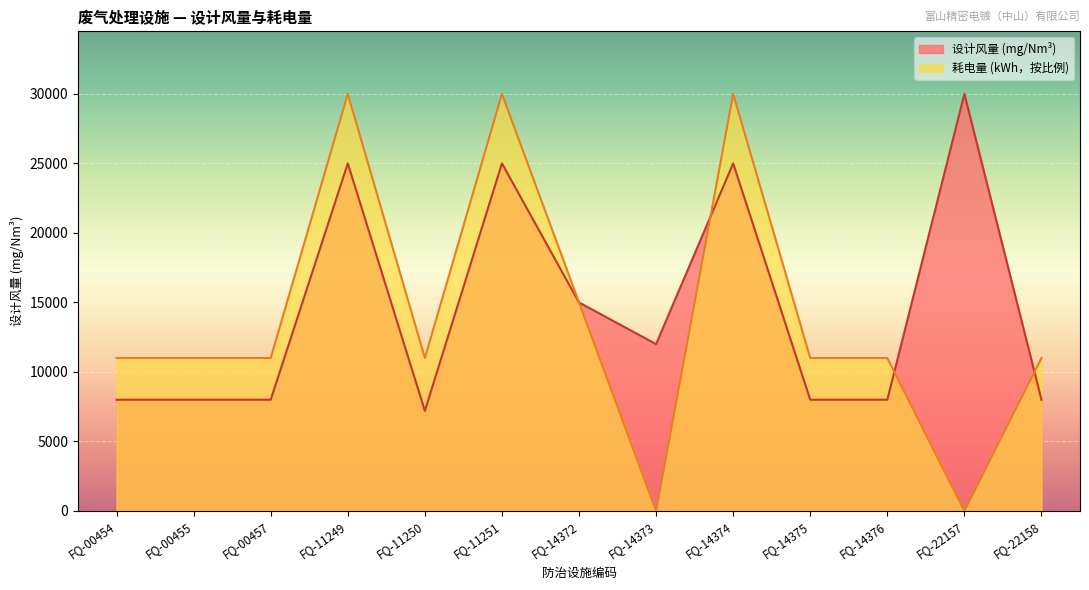

Reading left to right, transcribe all the data shown in this chart.

设计风量 (mg/Nm3): FQ-00454=8000	FQ-00455=8000	FQ-00457=8000	FQ-11249=25000	FQ-11250=7200	FQ-11251=25000	FQ-14372=15000	FQ-14373=12000	FQ-14374=25000	FQ-14375=8000	FQ-14376=8000	FQ-22157=30000	FQ-22158=8000
耗电量 (kWh): FQ-00454=11000	FQ-00455=11000	FQ-00457=11000	FQ-11249=30000	FQ-11250=11000	FQ-11251=30000	FQ-14372=15000	FQ-14373=0	FQ-14374=30000	FQ-14375=11000	FQ-14376=11000	FQ-22157=0	FQ-22158=11000